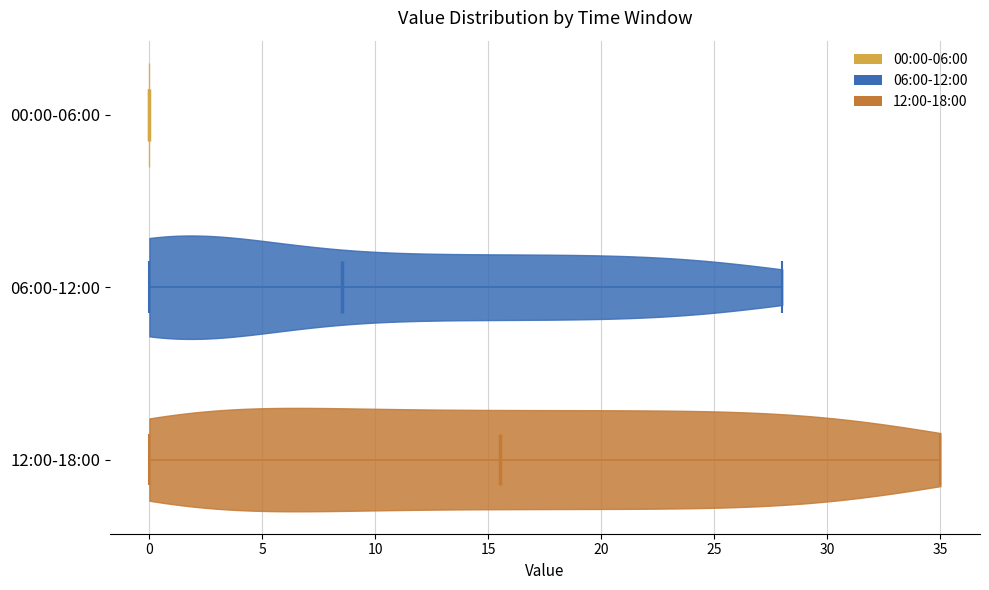

Where does the median line of the violin for 12:00-18:00 sit on the x-axis? The values are not printed on the chart, so give them approximately, as read against the axis.

15.5